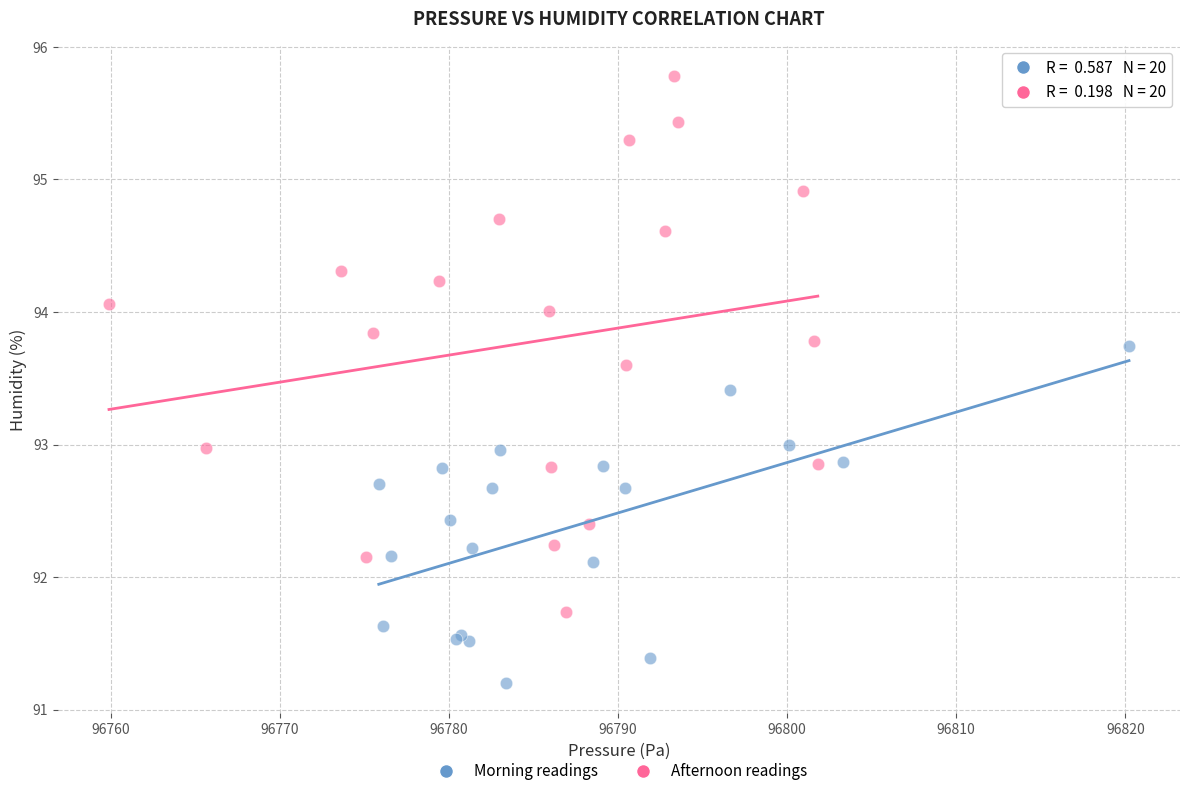

Which series has the widest spread of Y values?

Afternoon readings